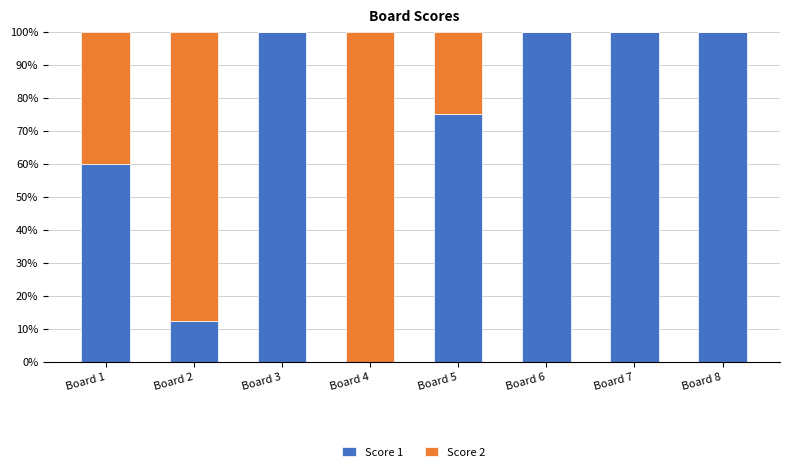

What is the sum of the Score 1 values at Board 8 and Board 3?

200.0